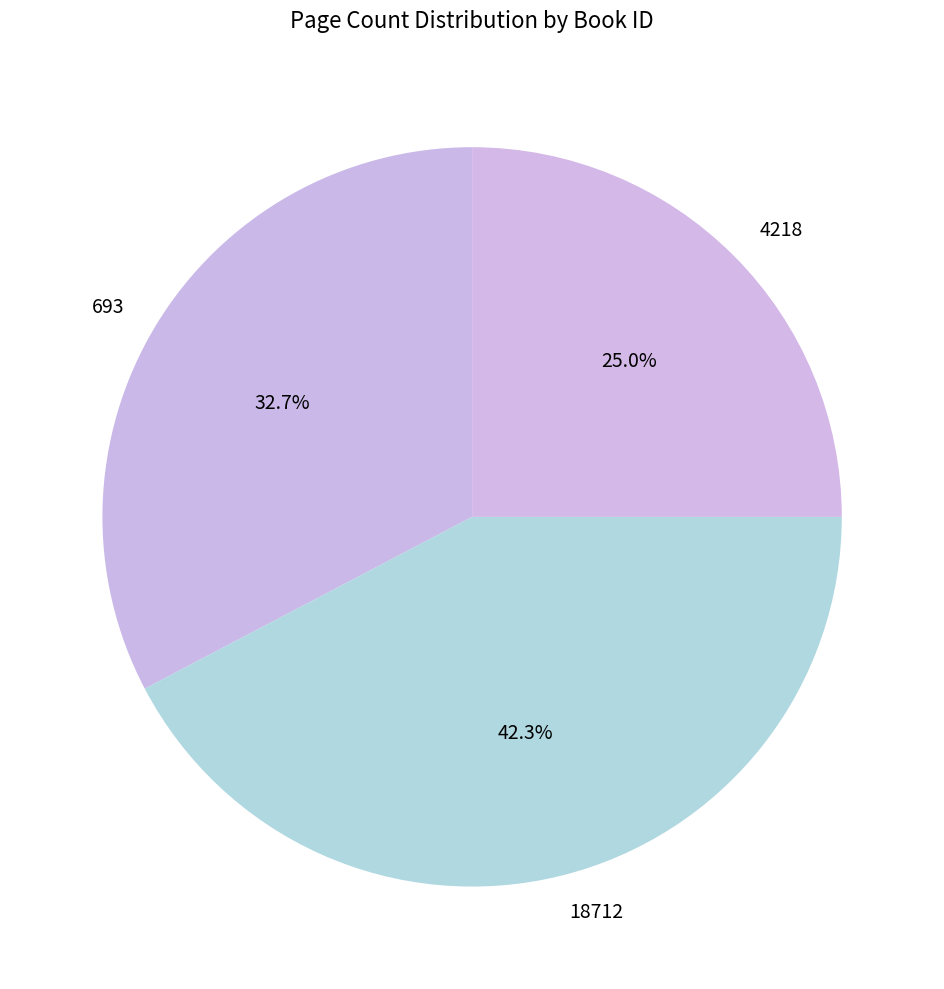

To the nearest percent, what is the difference between the 4218 and 18712 slice percentages?

17%